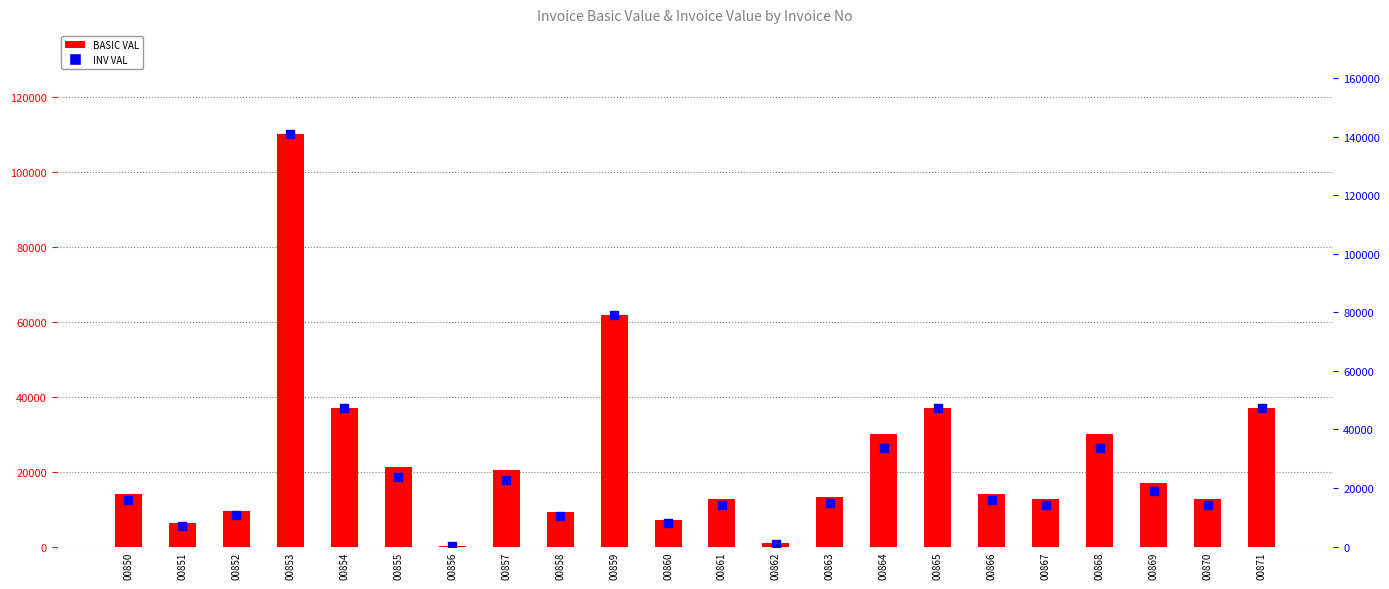

Is the value of INV VAL at 00854 greater than the value of BASIC VAL at 00865?

Yes